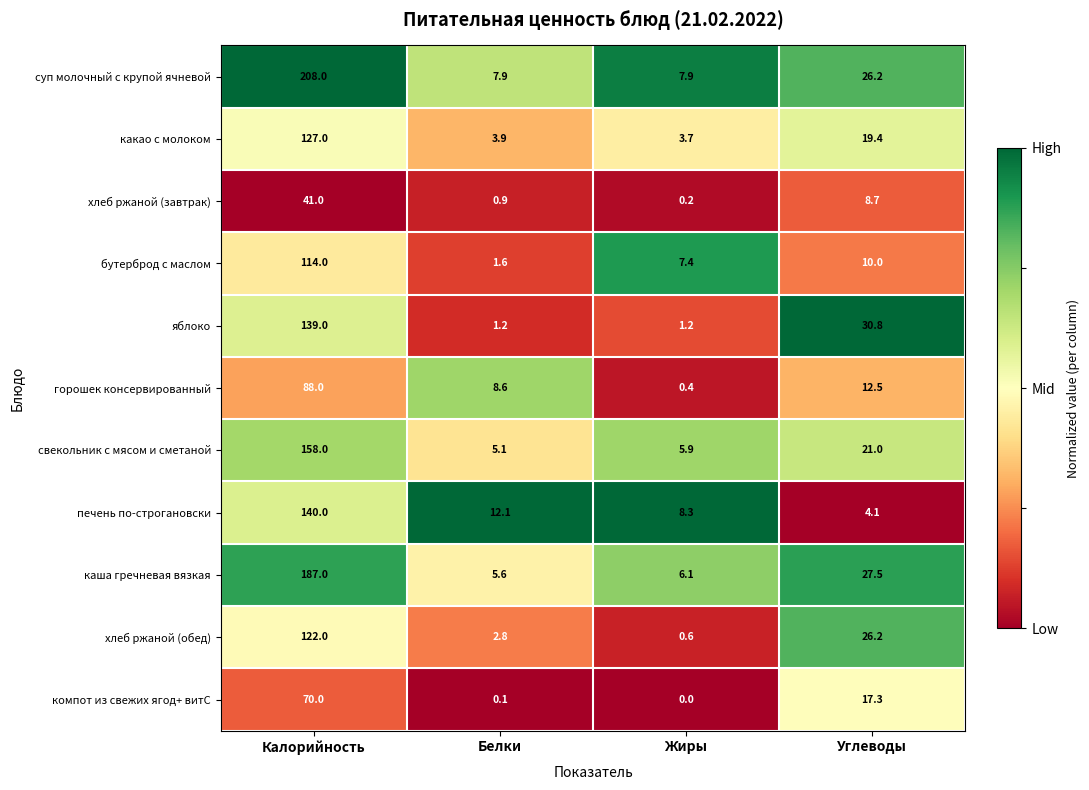

At Калорийность, list the series in order from smallest to largest.

хлеб ржаной (завтрак), компот из свежих ягод+ витС, горошек консервированный, бутерброд с маслом, хлеб ржаной (обед), какао с молоком, яблоко, печень по-строгановски, свекольник с мясом и сметаной, каша гречневая вязкая, суп молочный с крупой ячневой